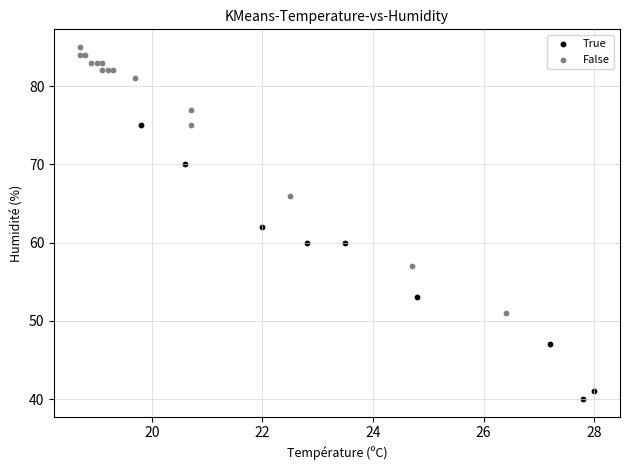

Which series reaches the maximum Y coordinate?

False